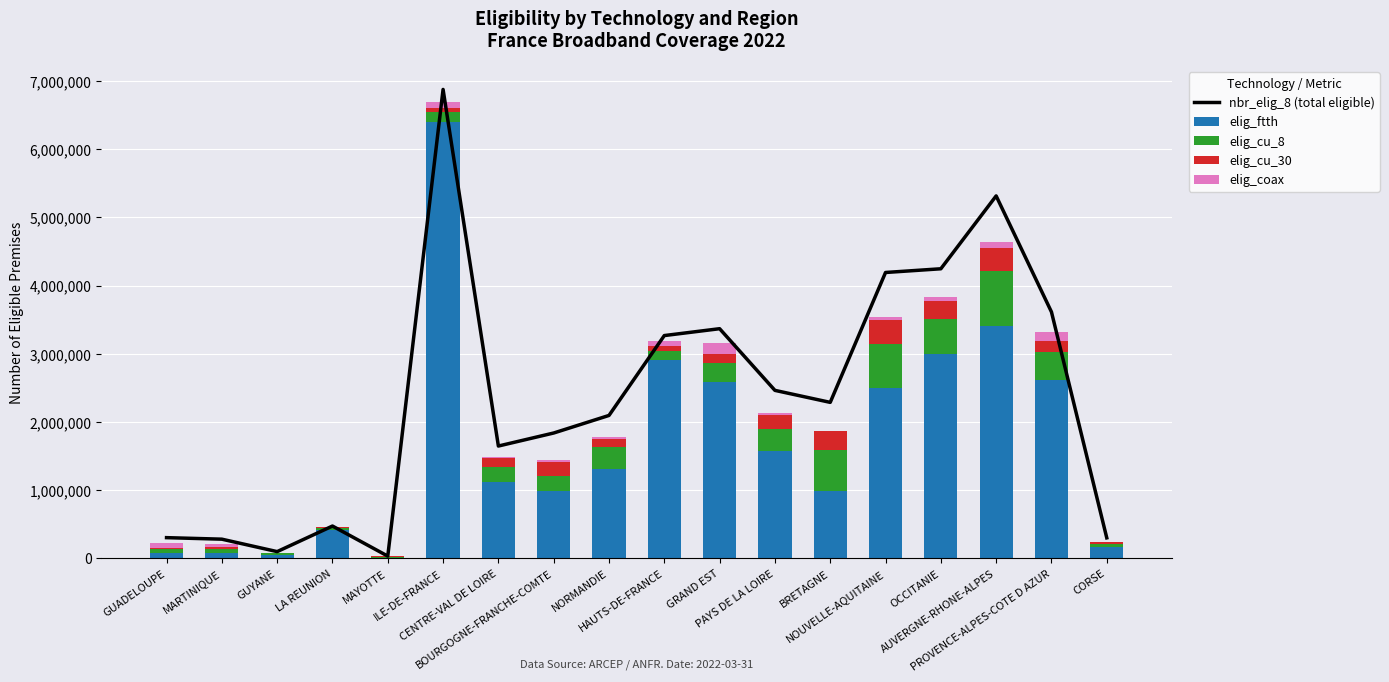

Count the number of categories in the chart.

18